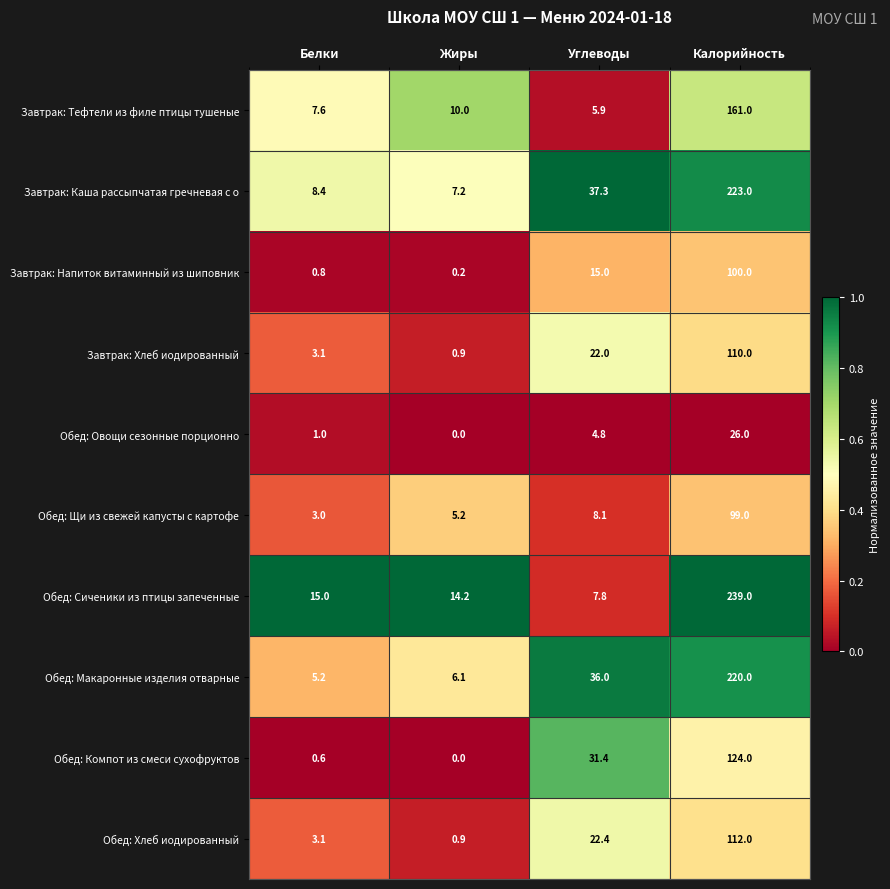

Rank the categories by Обед: Хлеб иодированный value from lowest to highest.

Жиры, Белки, Углеводы, Калорийность